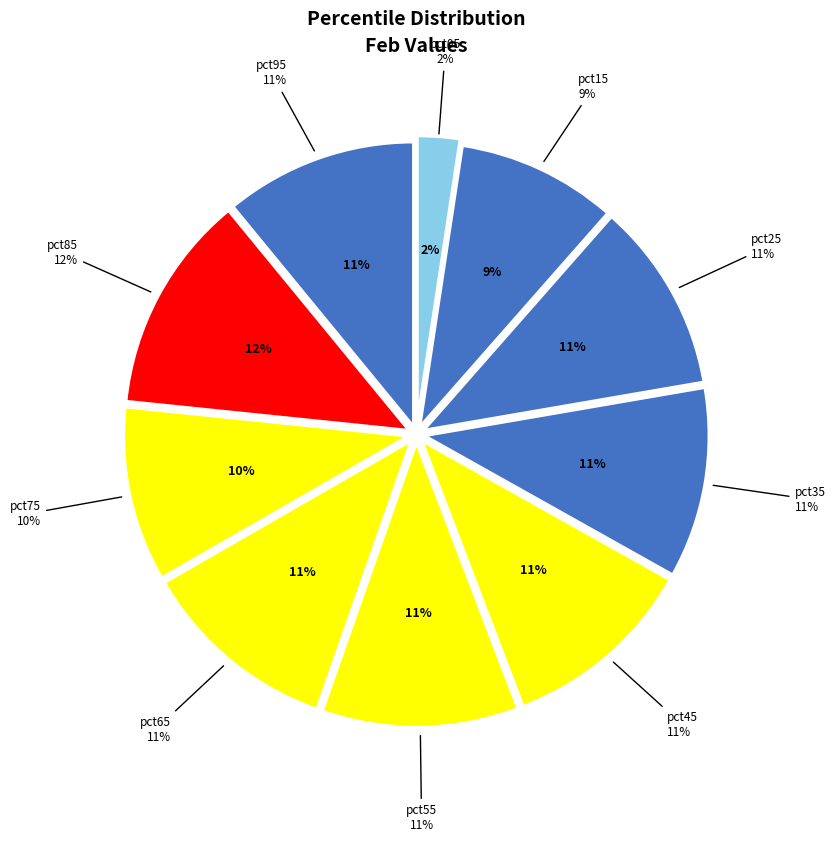

Which category has the biggest portion of the pie?

pct85